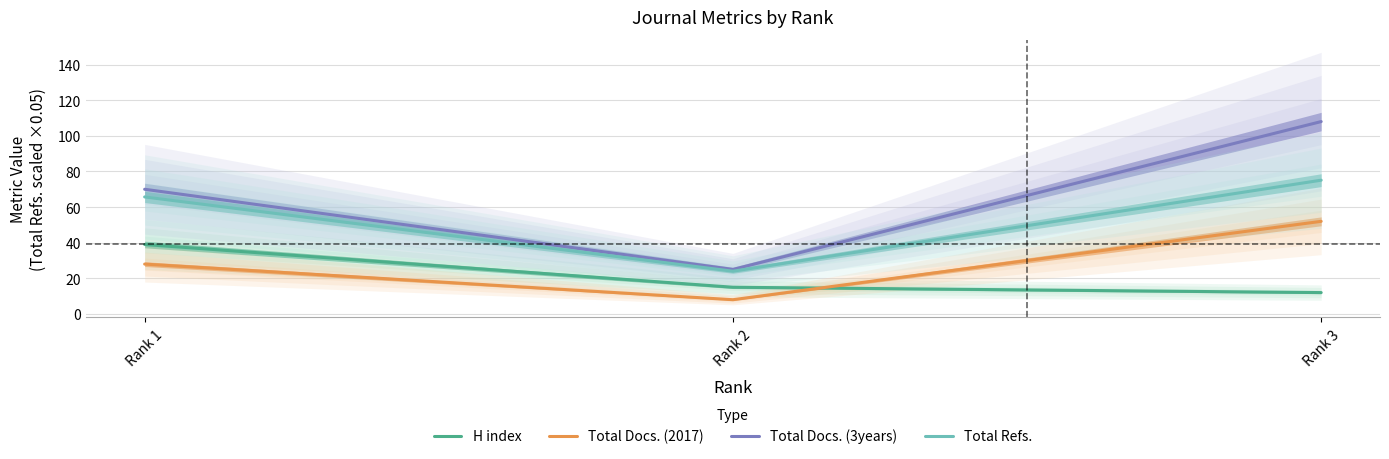

What is the greatest value displayed?

108.0